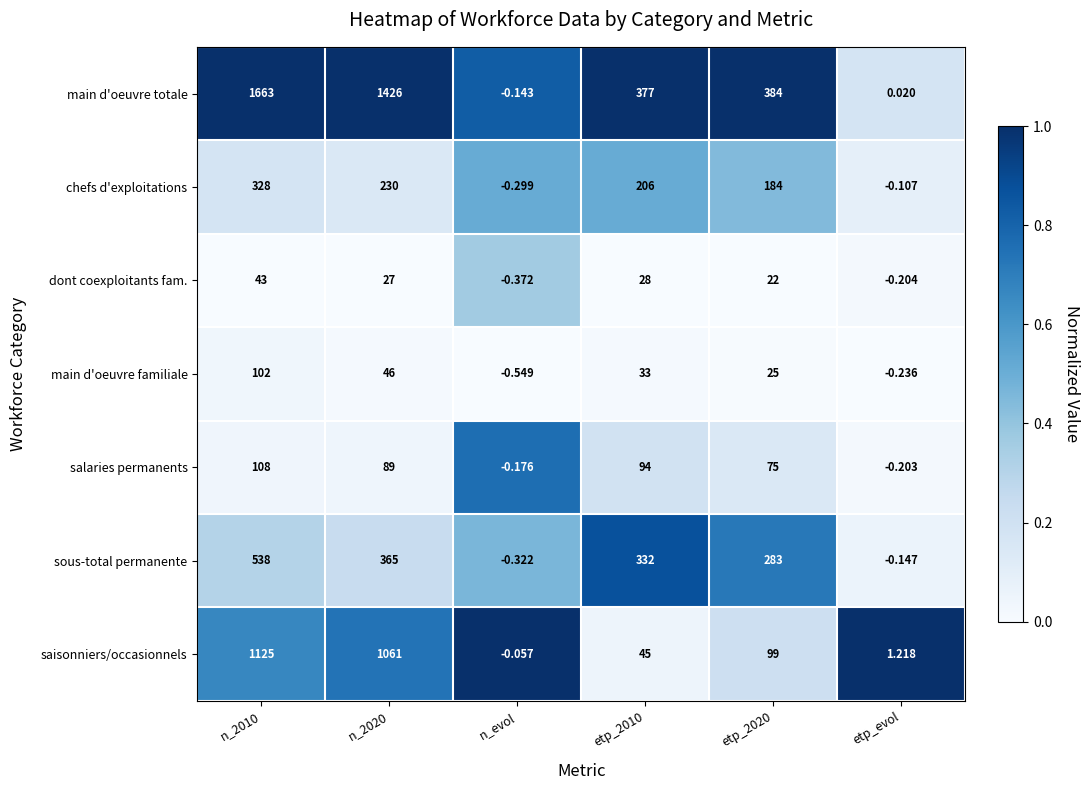

Between etp_2010 and etp_2020, which series saw the biggest shift?

saisonniers/occasionnels